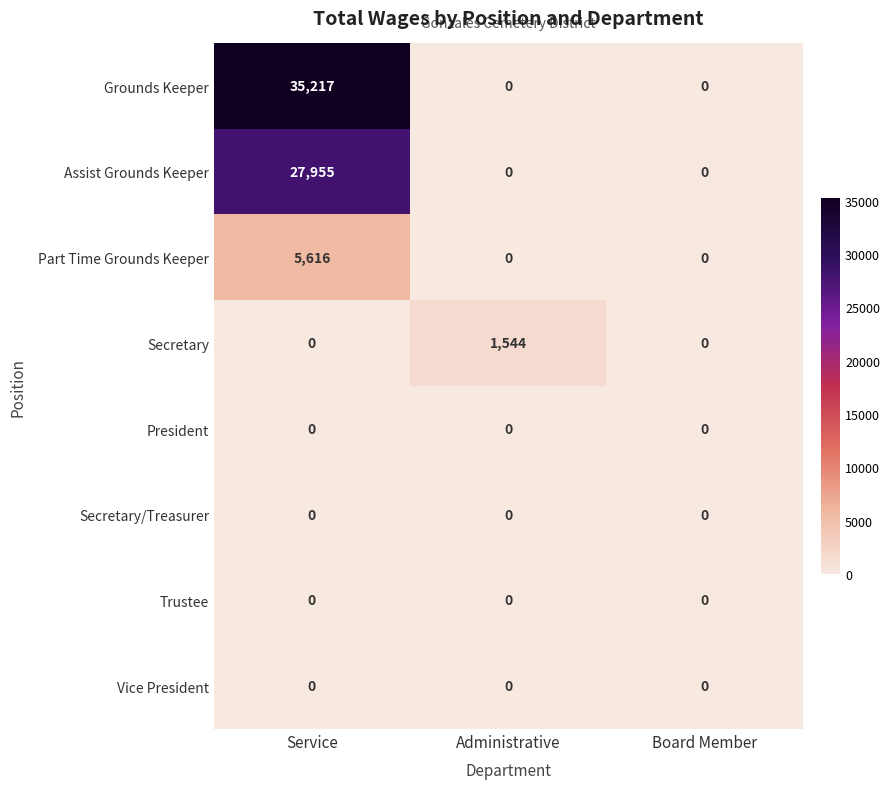

Reading left to right, list all the values displayed in this chart.

Grounds Keeper: 35217	0	0
Assist Grounds Keeper: 27955	0	0
Part Time Grounds Keeper: 5616	0	0
Secretary: 0	1544	0
President: 0	0	0
Secretary/Treasurer: 0	0	0
Trustee: 0	0	0
Vice President: 0	0	0